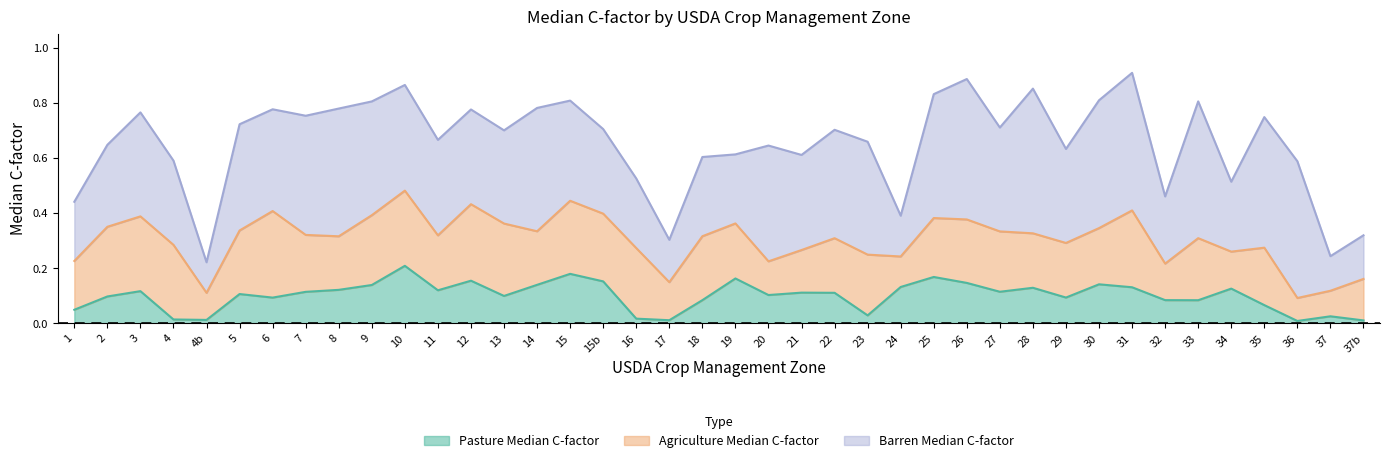

What is the difference between the highest and lowest values at 30?

0.3